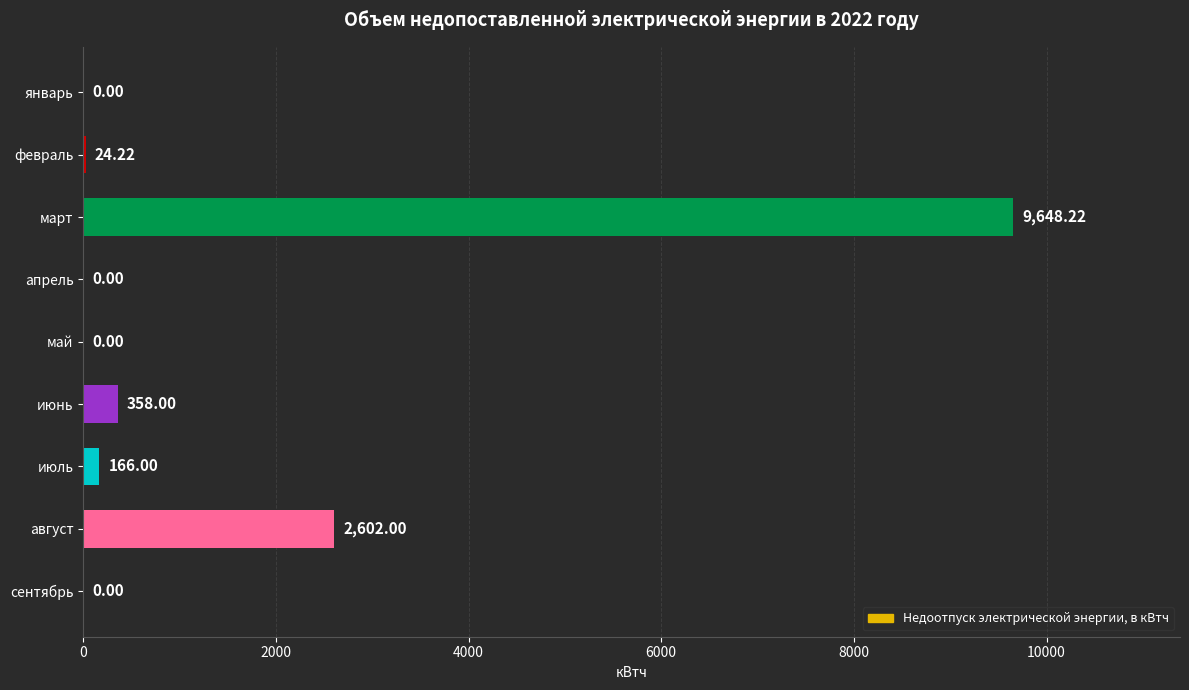

Which category has the highest value across all series?

март